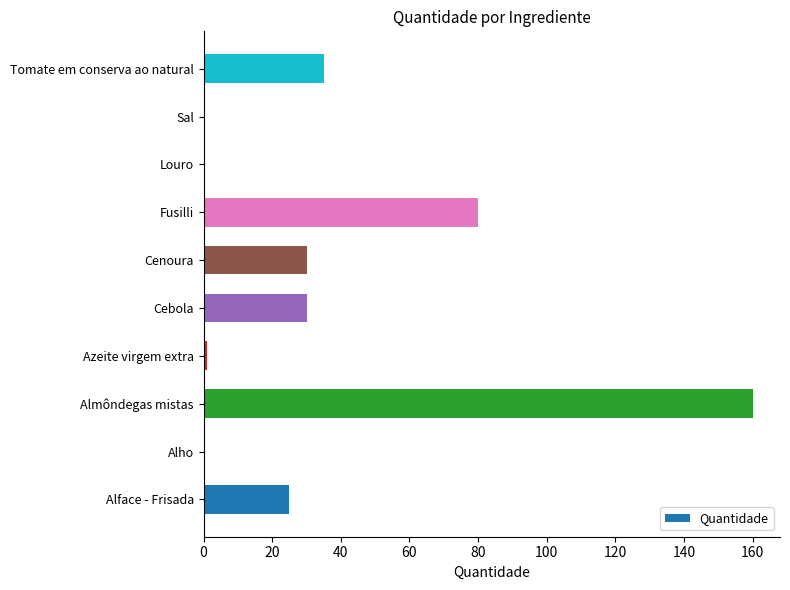

What is the sum of all values?

362.1